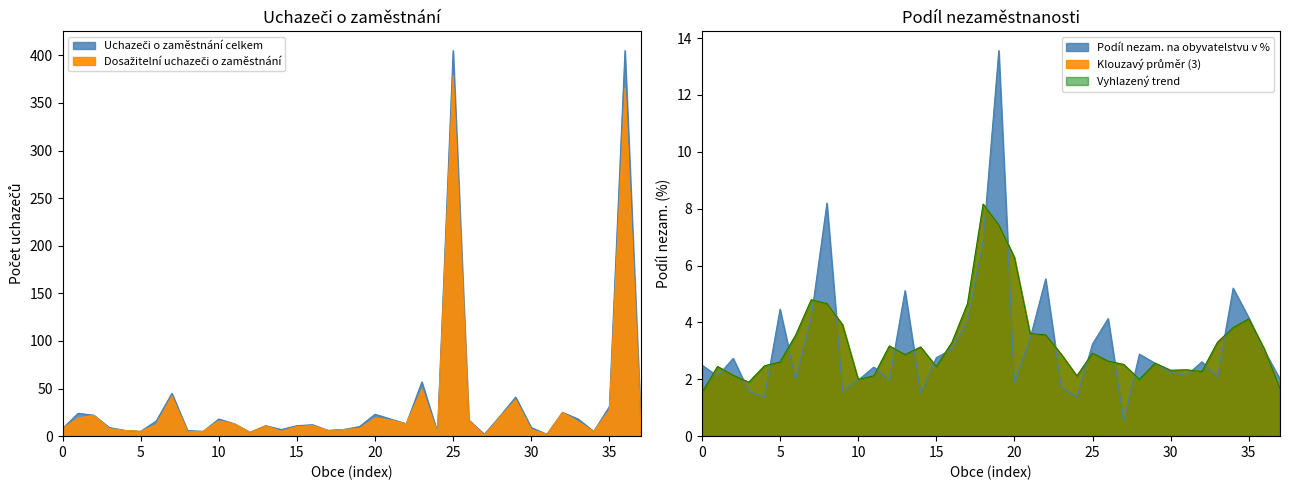

What is the sum of the Dosažitelní uchazeči o zaměstnání values at Jeviněves and Medonosy?

11.0